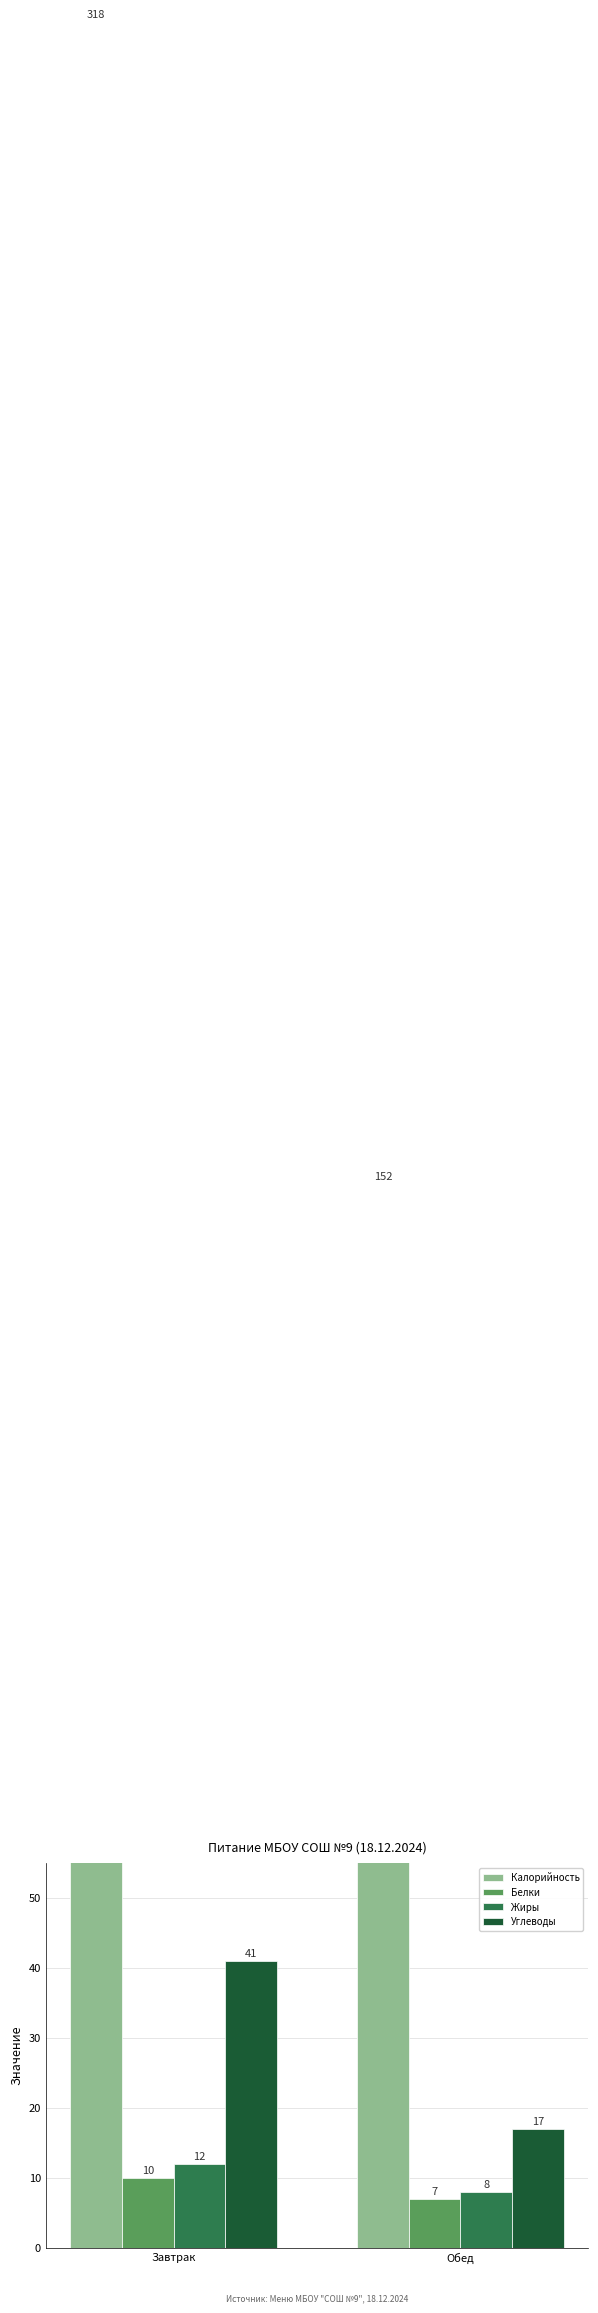

At which category is the sum across all series the highest?

Завтрак